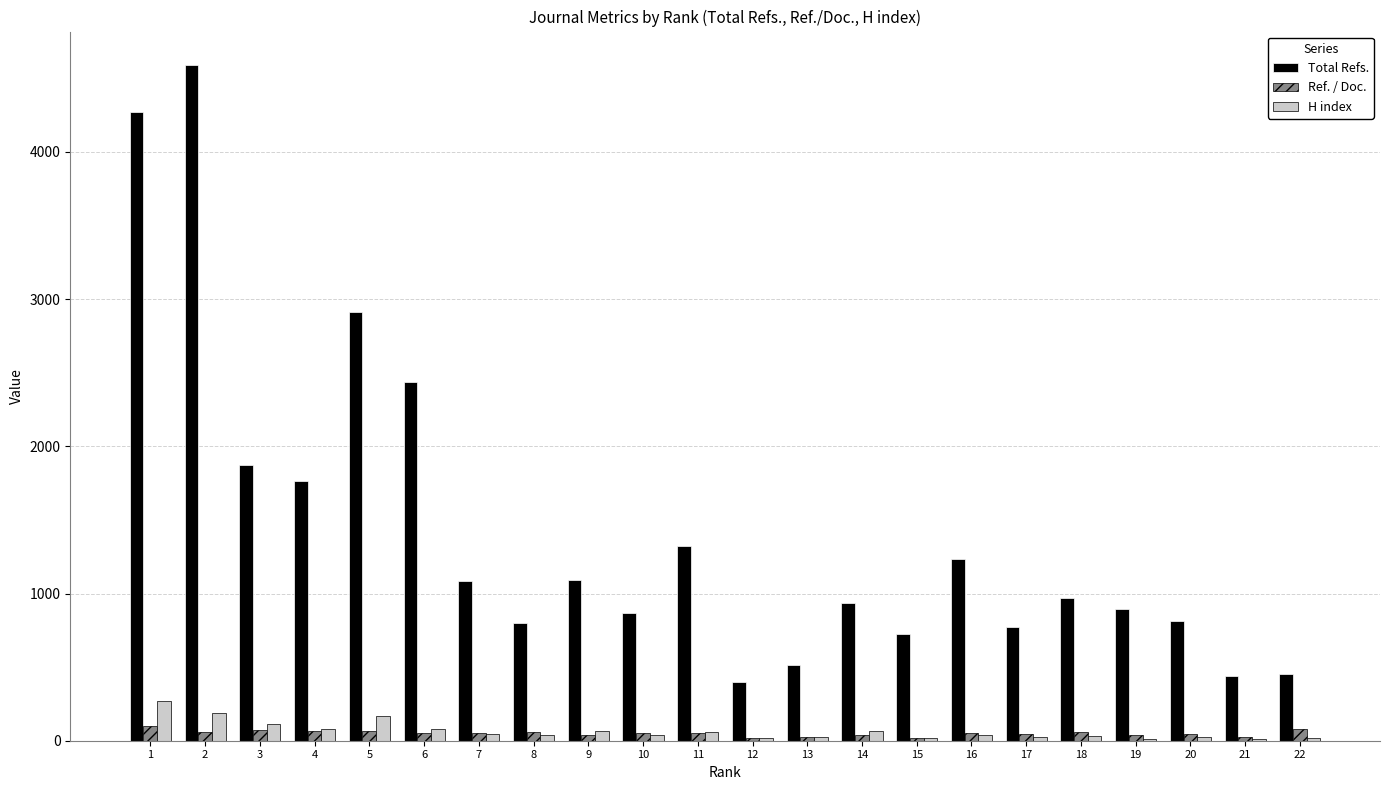

Which series has the largest range (max minus min)?

Total Refs.